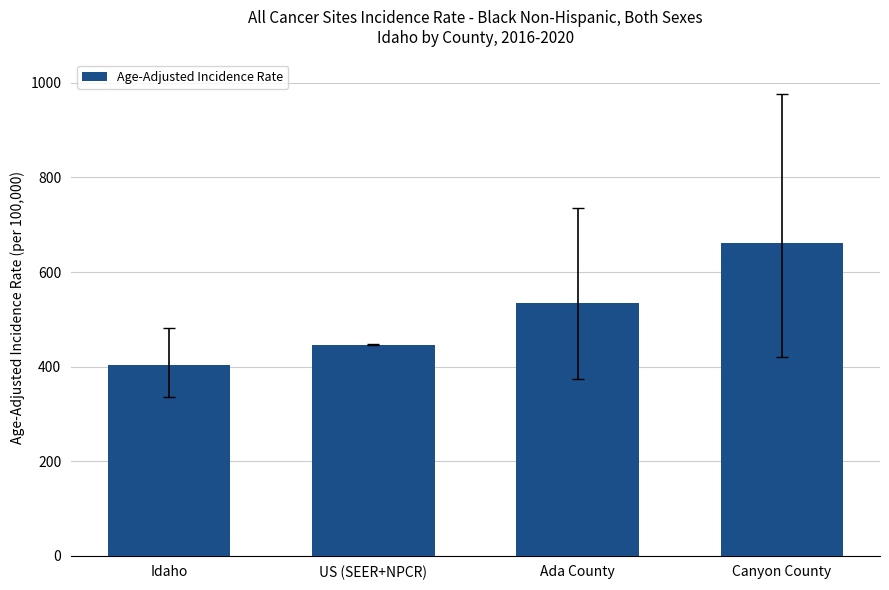

Reading left to right, list all the values displayed in this chart.

403.6	445.9	535.0	661.0